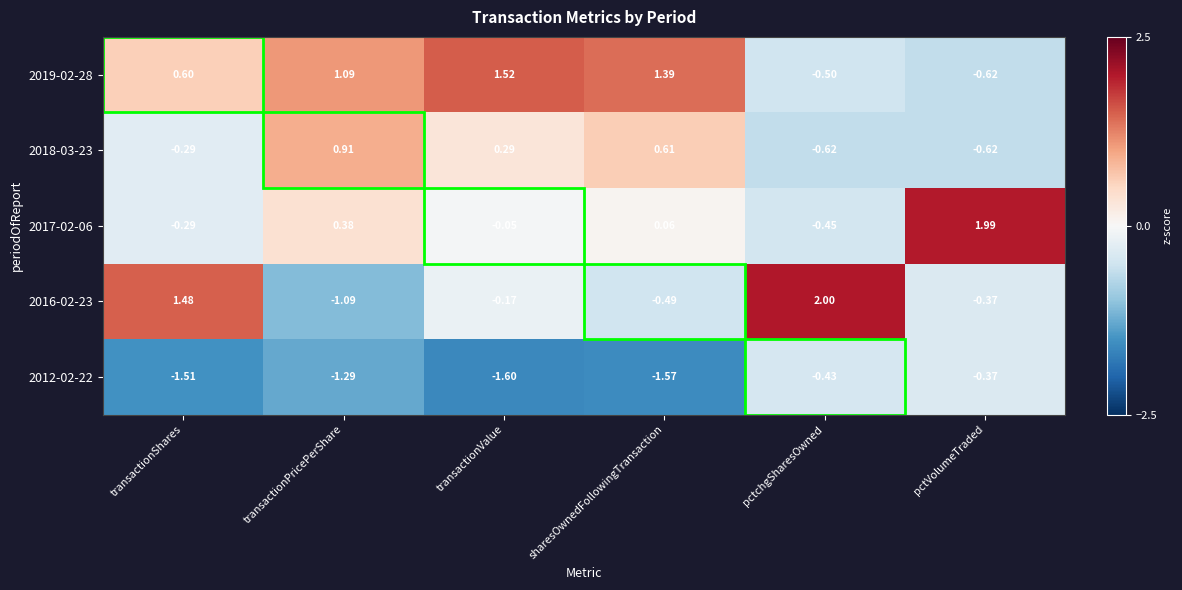

Where is 2017-02-06 nearest to the value 0?

transactionValue